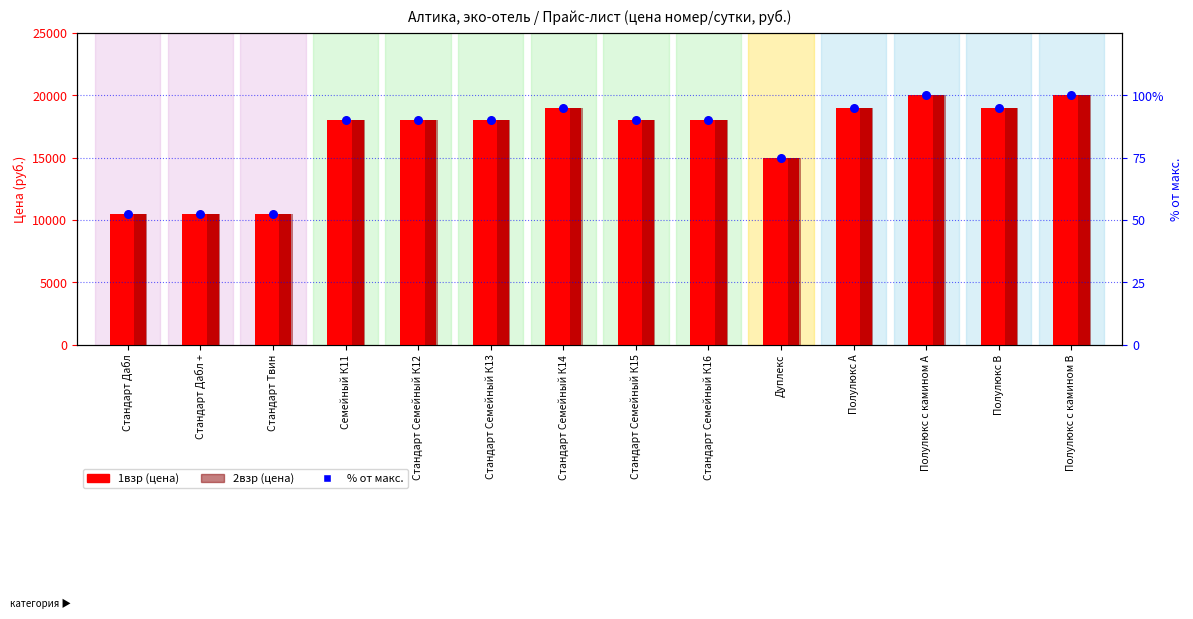

At which category is the sum across all series the highest?

Полулюкс с камином А